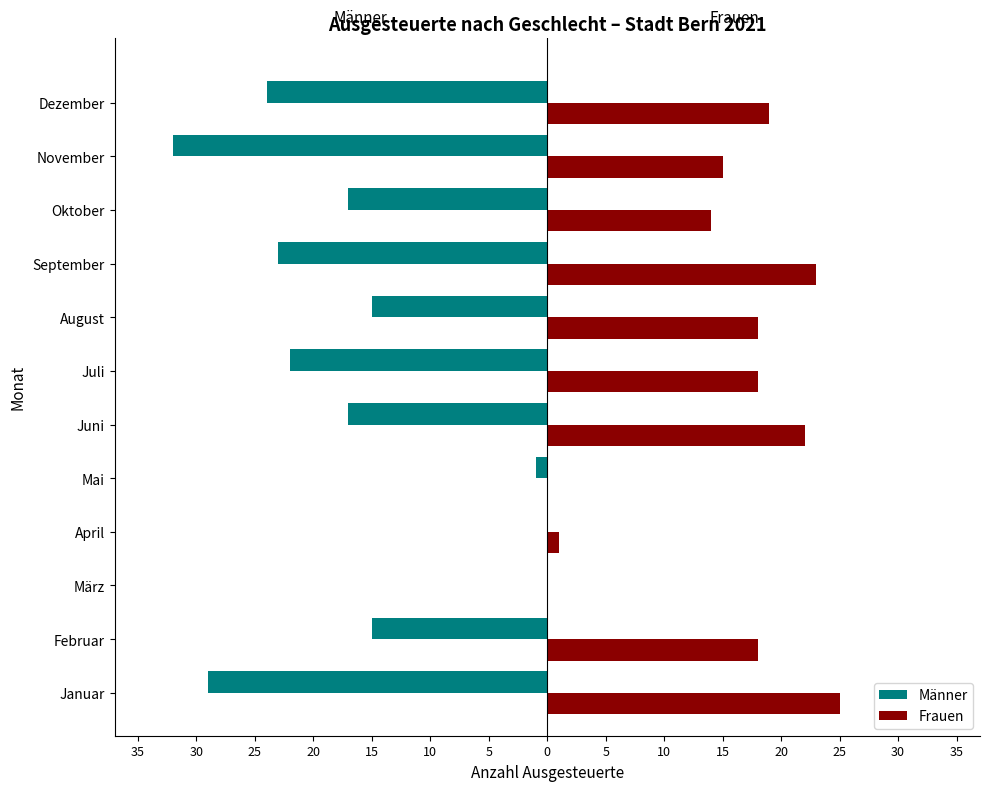

What are all the series names shown in the legend?

Männer, Frauen